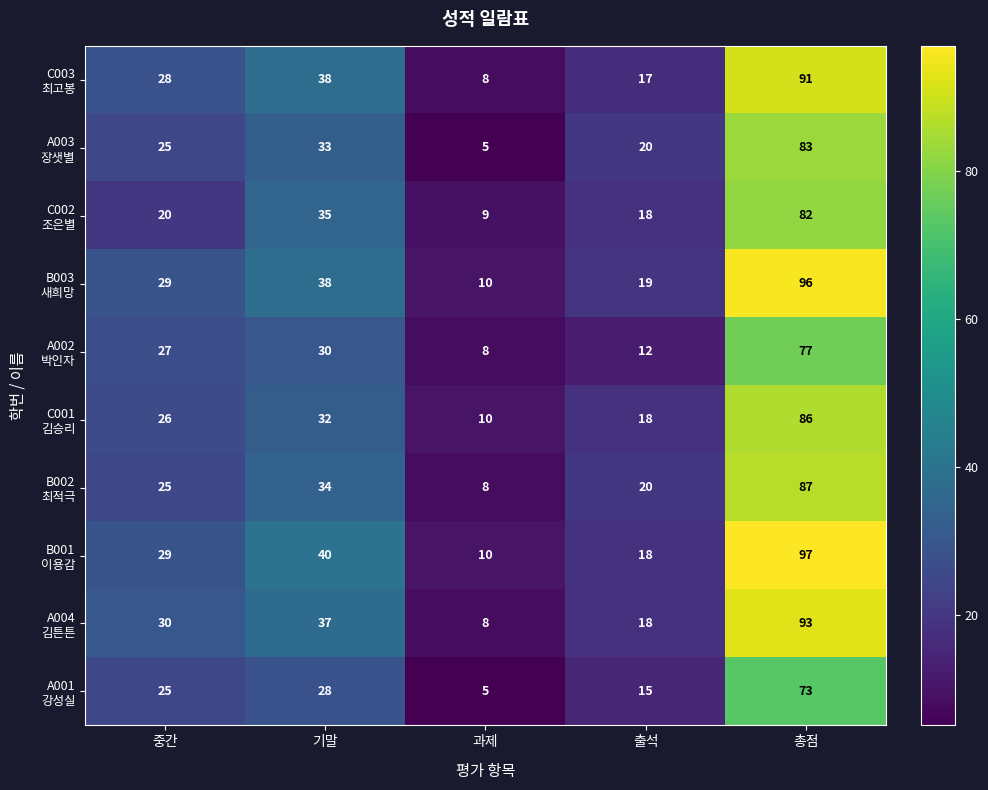

What is the maximum value shown in the chart?

97